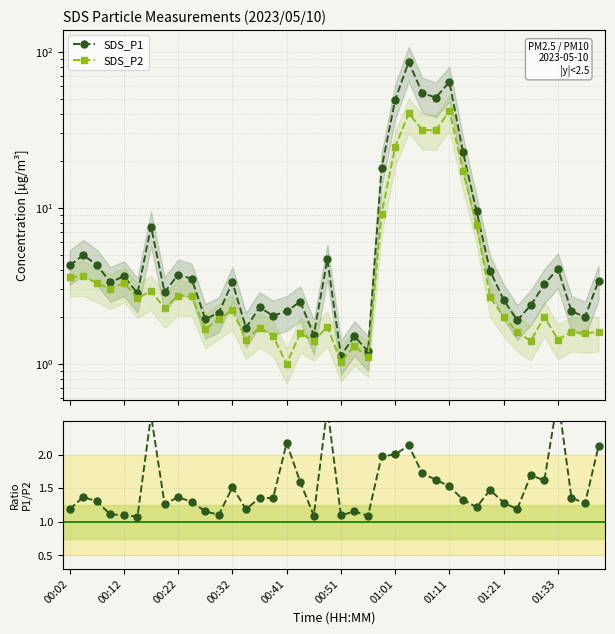

What is the sum of all SDS_P2 values?

268.8